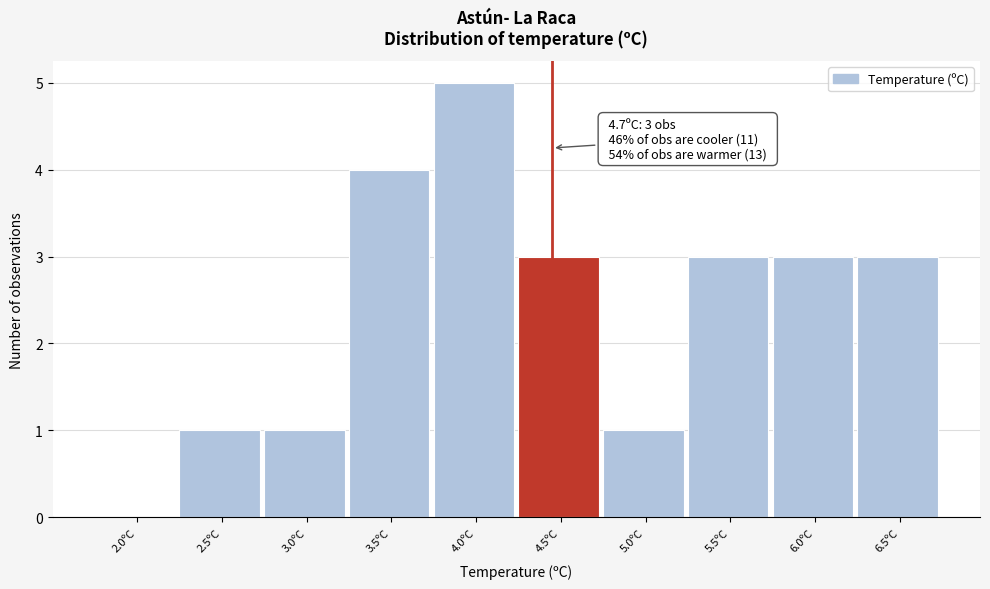

Reading left to right, list all the values displayed in this chart.

2.0ºC=0	2.5ºC=1	3.0ºC=1	3.5ºC=4	4.0ºC=5	4.5ºC=3	5.0ºC=1	5.5ºC=3	6.0ºC=3	6.5ºC=3